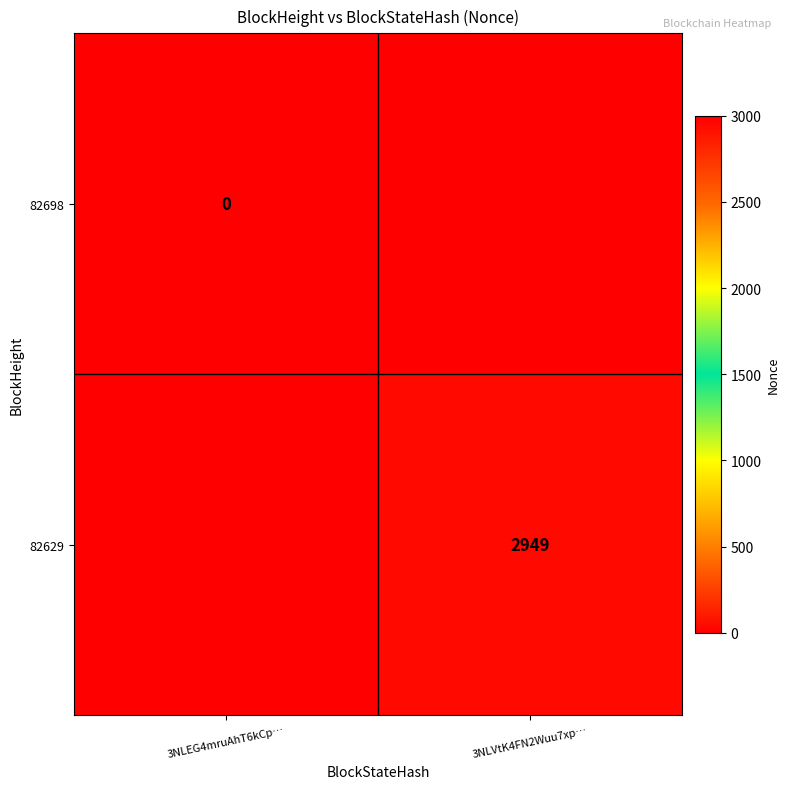

Is the value of 82629 at 3NLVtK4FN2Wuu7xp… greater than the value of 82698 at 3NLEG4mruAhT6kCp…?

Yes